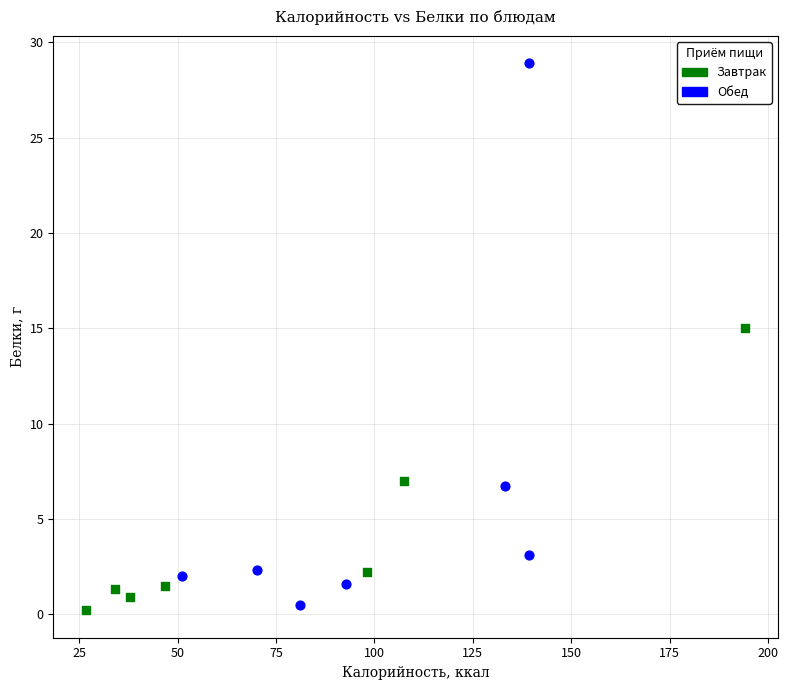

Which series has the widest spread of Y values?

Обед